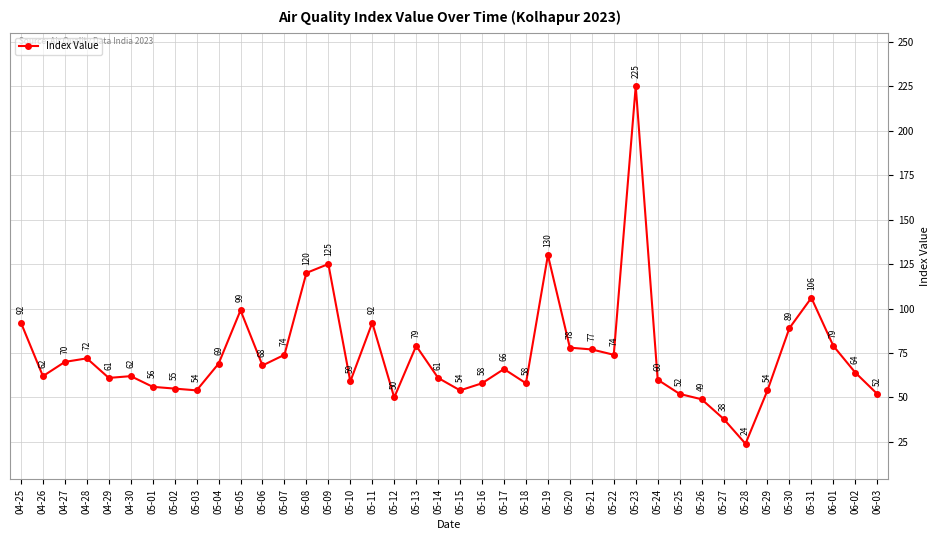

How many lines are shown in the chart?

1